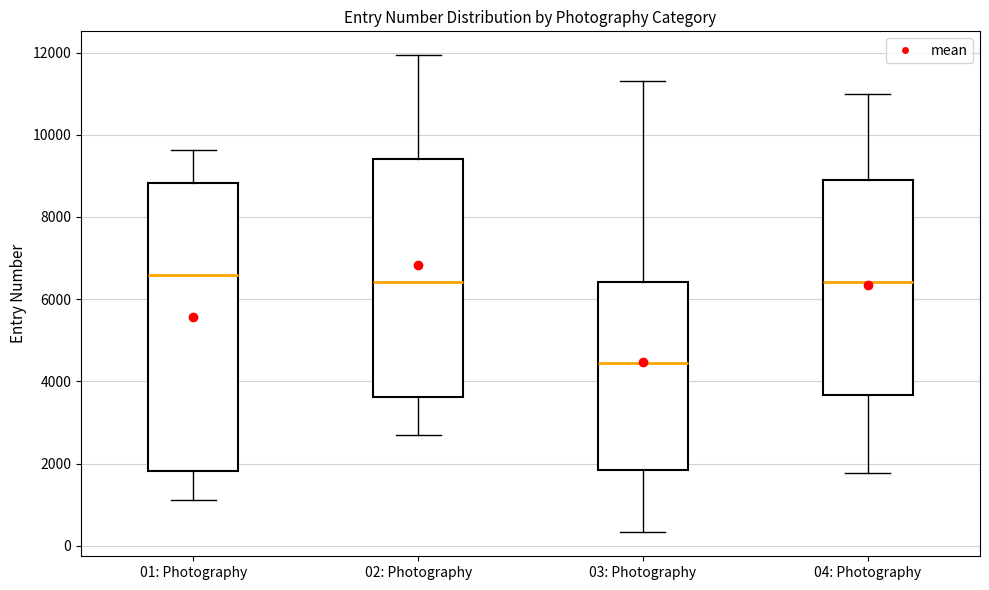

Reading left to right, transcribe this box plot: for each box, give where its median line is, the range the box spans, and where its two whiskers end, as read against the y-axis. The values are not printed on the chart, so give them approximately, as read against the axis.

01: Photography: median 6600, box 1800 to 8800, whiskers 1200 to 9600
02: Photography: median 6400, box 3600 to 9400, whiskers 2600 to 12000
03: Photography: median 4400, box 1800 to 6400, whiskers 400 to 11400
04: Photography: median 6400, box 3600 to 9000, whiskers 1800 to 11000